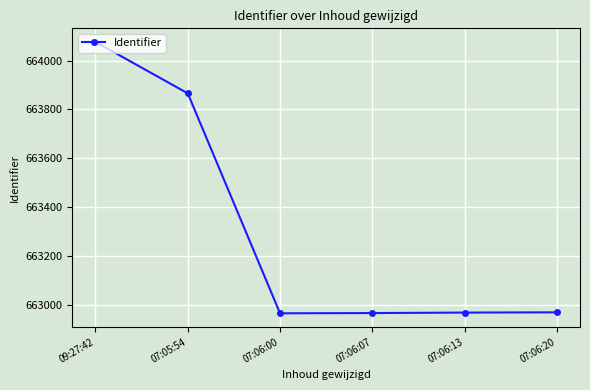

What is the ratio of the value at 07:06:07 to the value at 07:06:00?

1.0